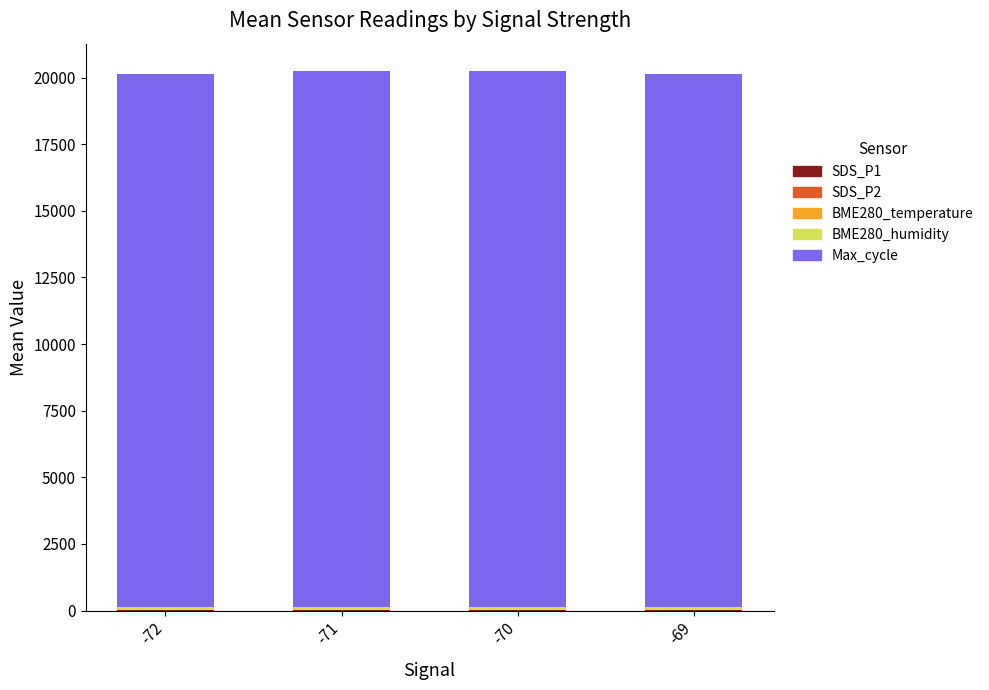

Where is SDS_P1 nearest to the value 13?

-71